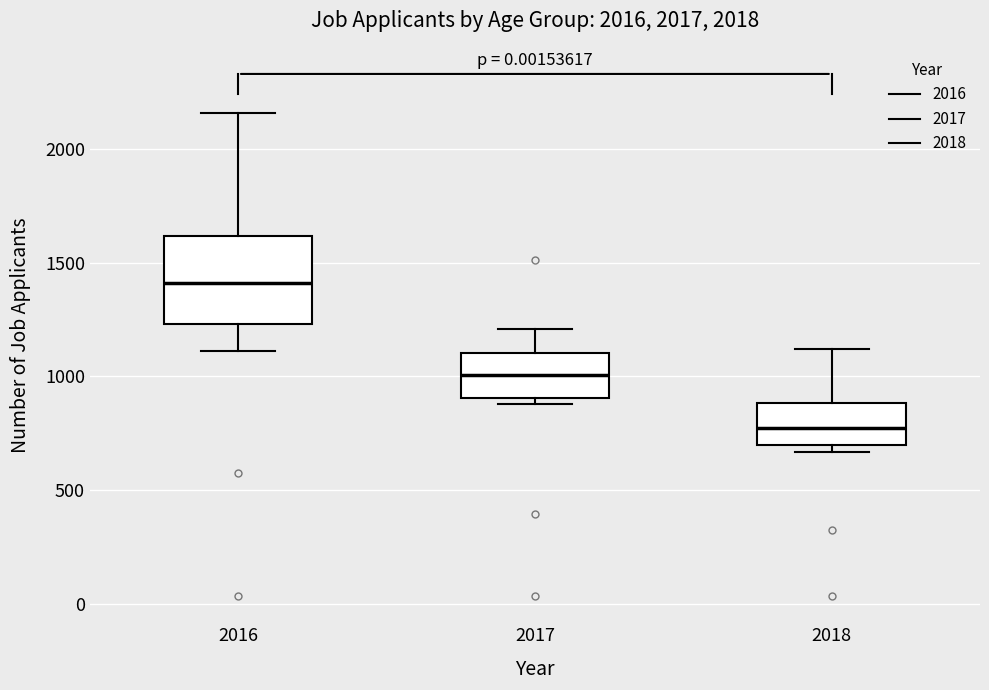

Which box has the lowest median line?

2018